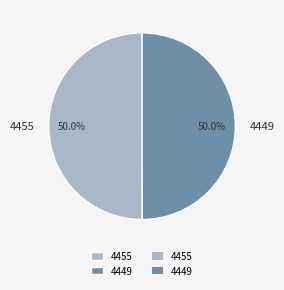

Is it true that 4449 is 63% of the pie?

False